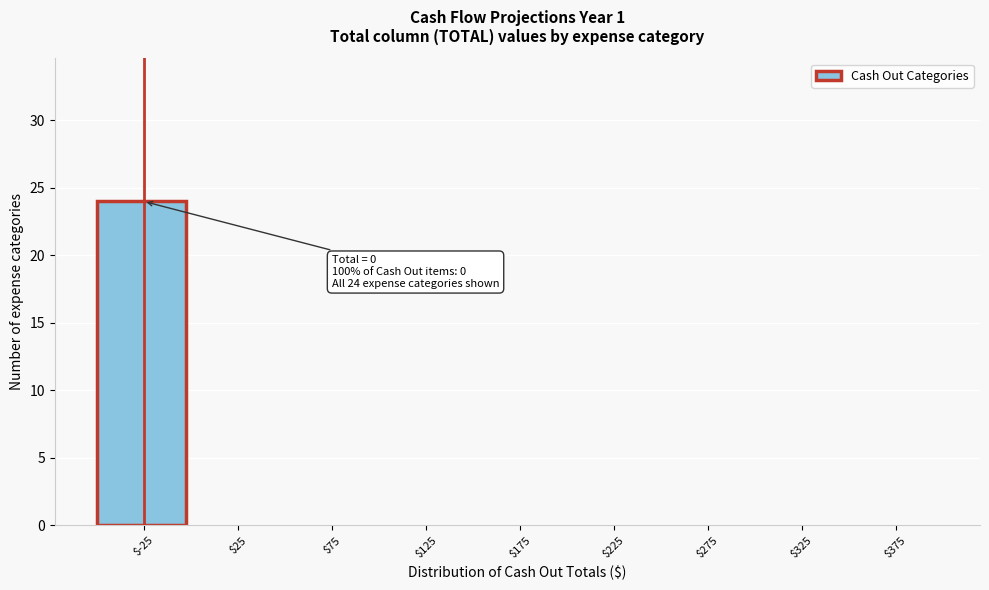

The value at $25 is 0. True or false?

True